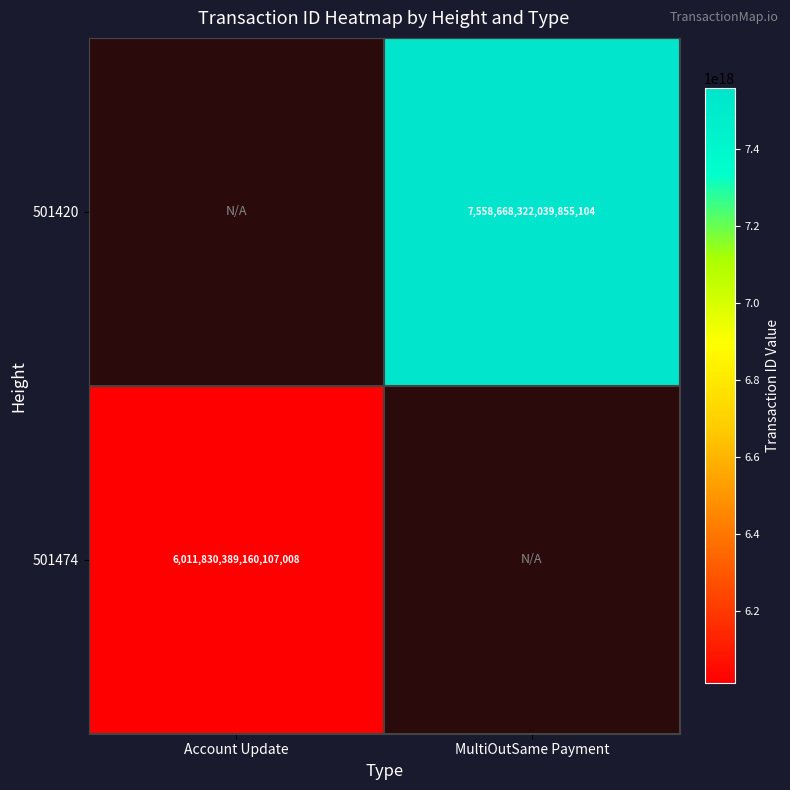

True or false: 501474 has a value of 6011830389160107008 at Account Update.

True